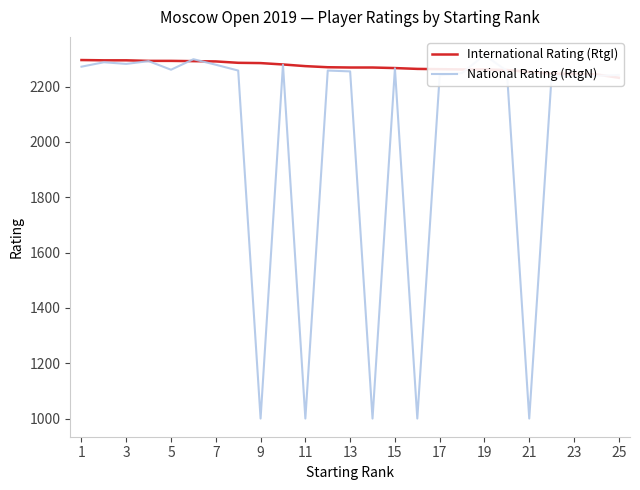

At which category is the sum across all series the highest?

11